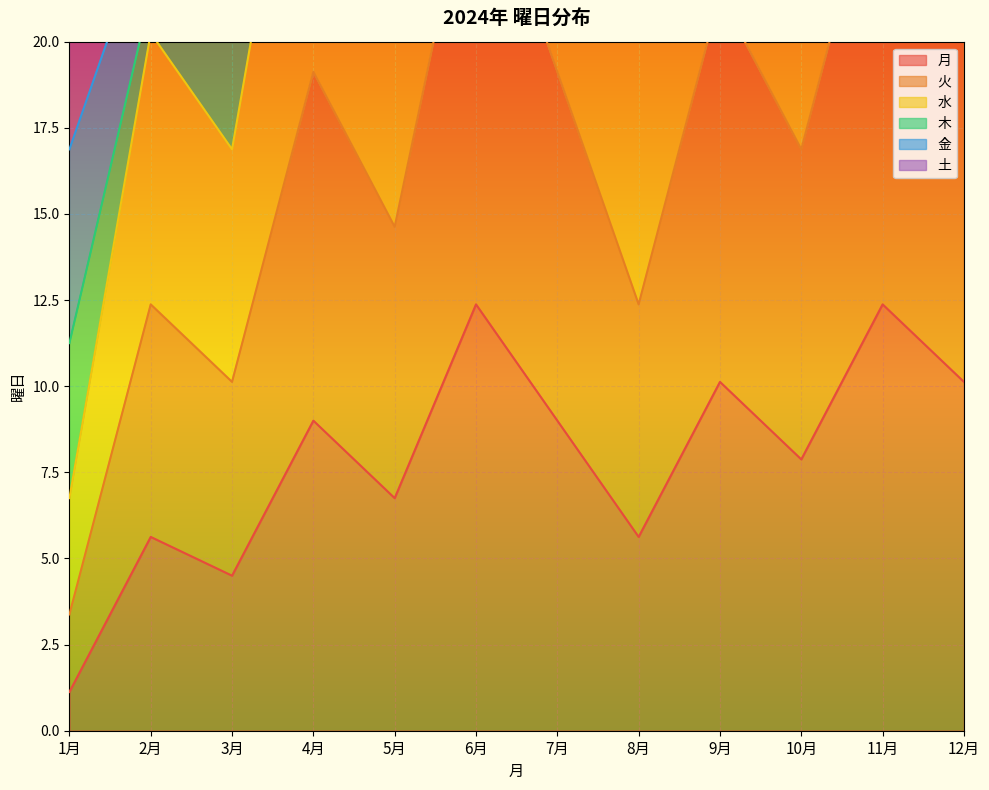

What is the lowest value of the 火 series?

3.4